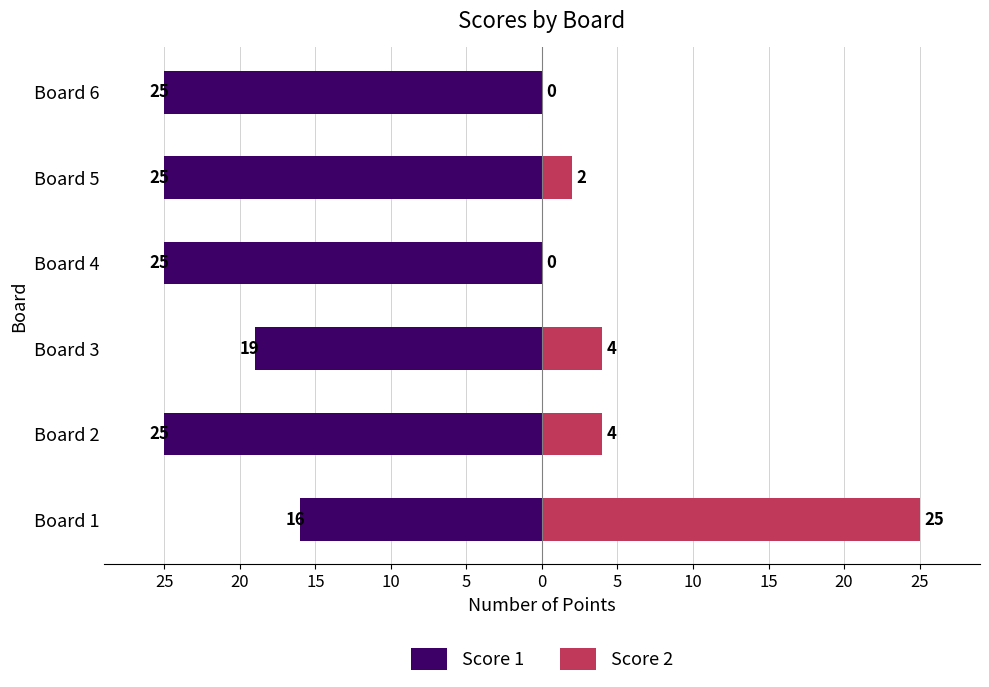

Is the value of Score 1 at Board 6 greater than the value of Score 2 at Board 5?

No